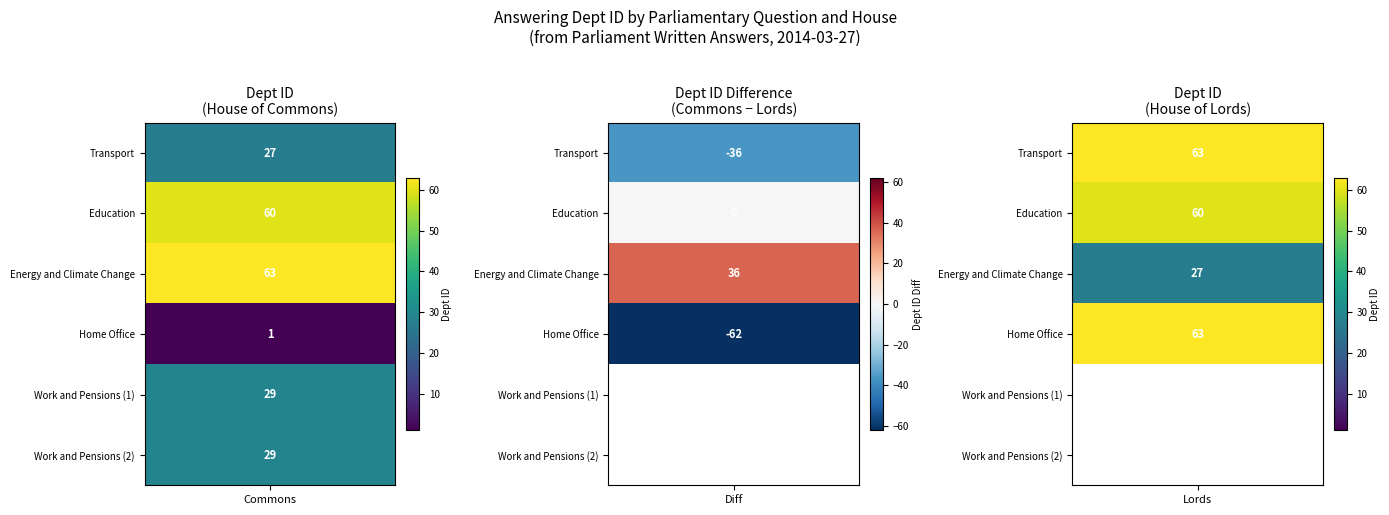

What is the sum of all House of Lords values?

213